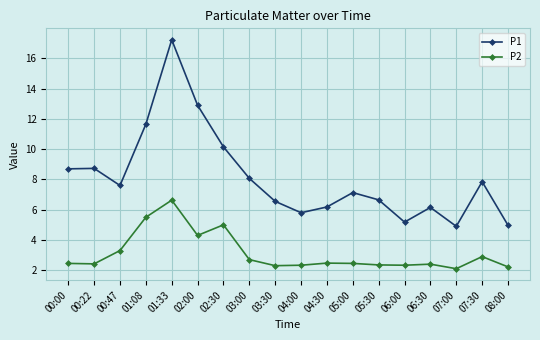

What is the value of the P1 point at the 1st from the left?

8.7